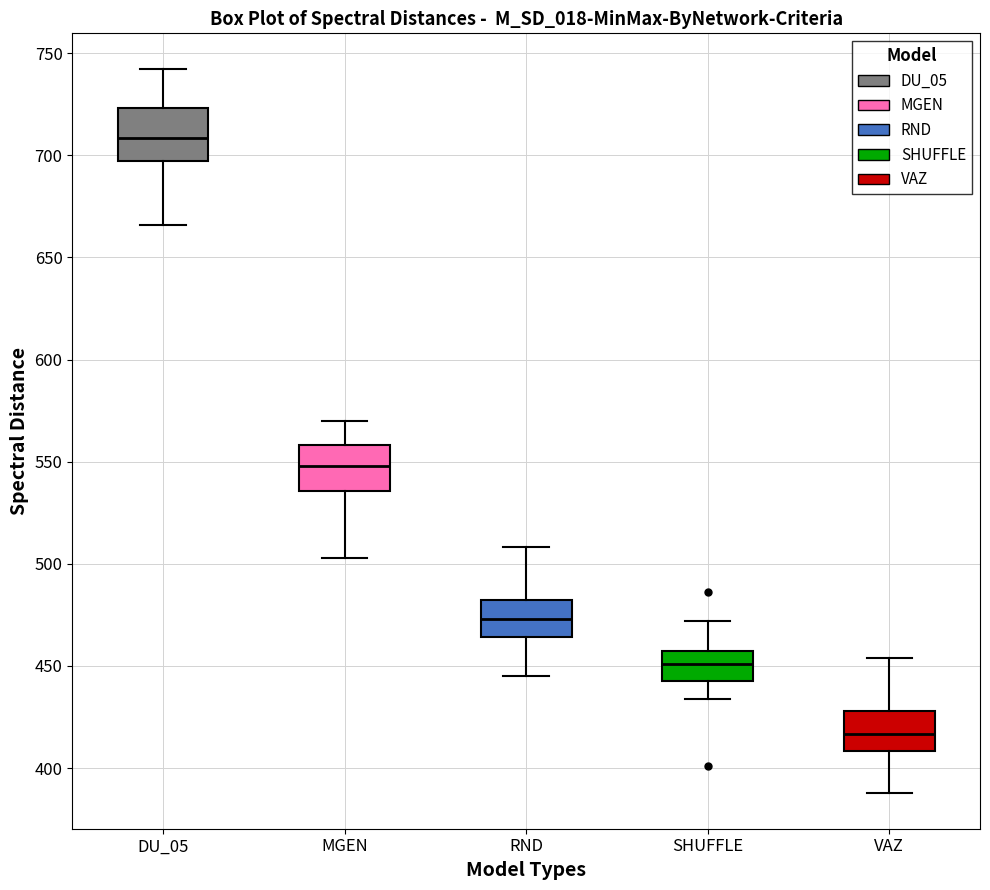

Where does the lower whisker of the box for VAZ end on the y-axis? The values are not printed on the chart, so give them approximately, as read against the axis.

390